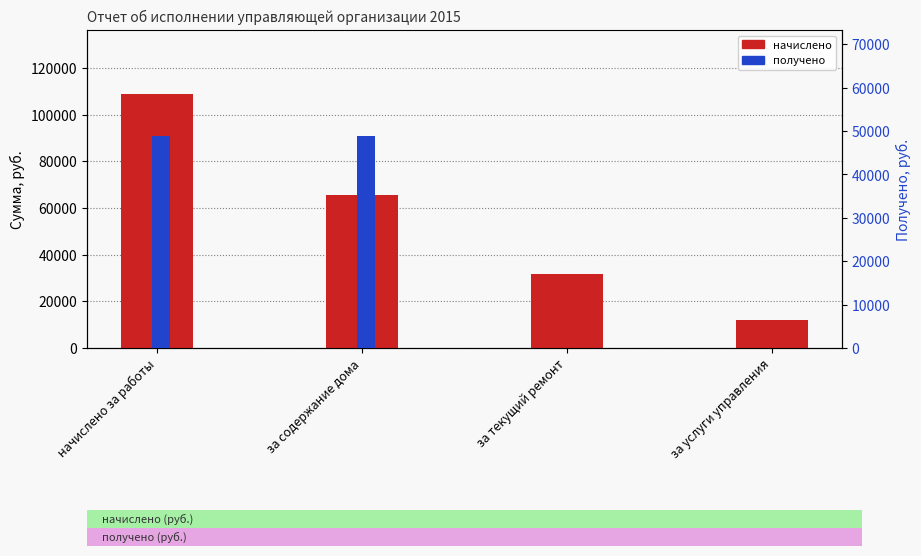

How many bars are there in each group?

2